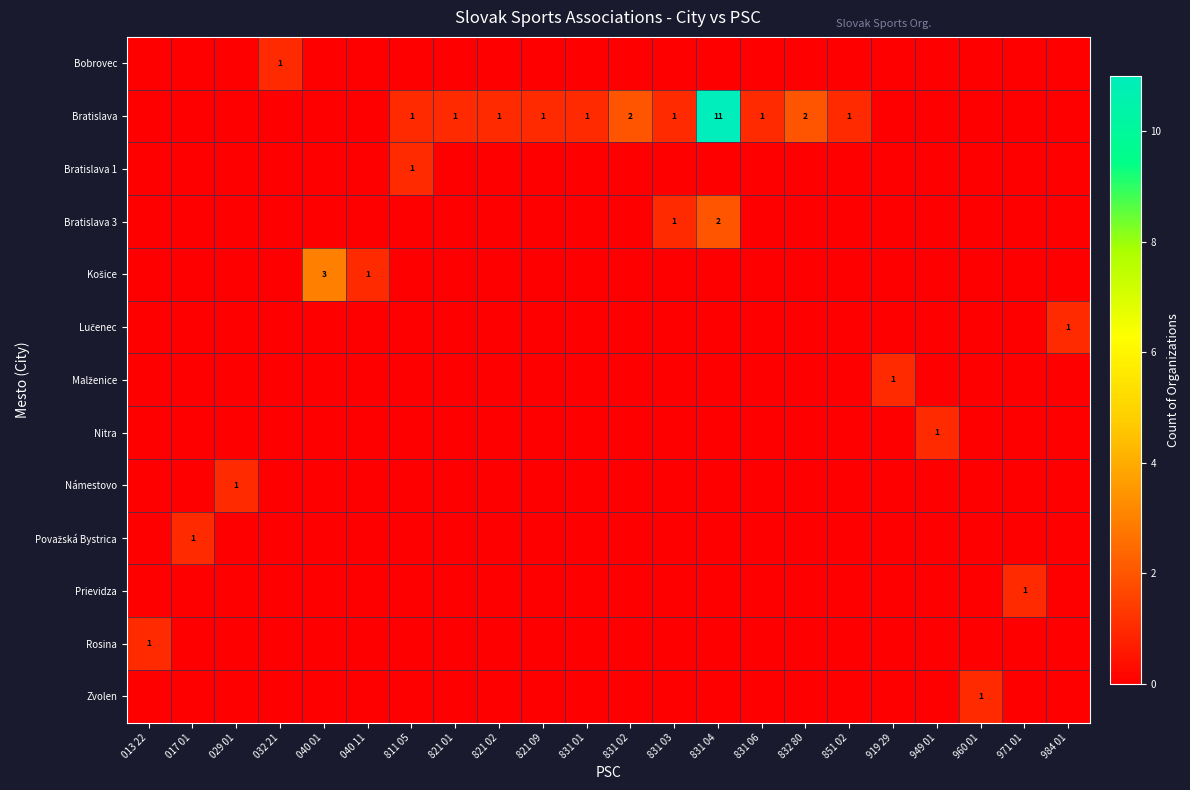

The Bratislava 3 series shows 1 at 831 03. True or false?

True